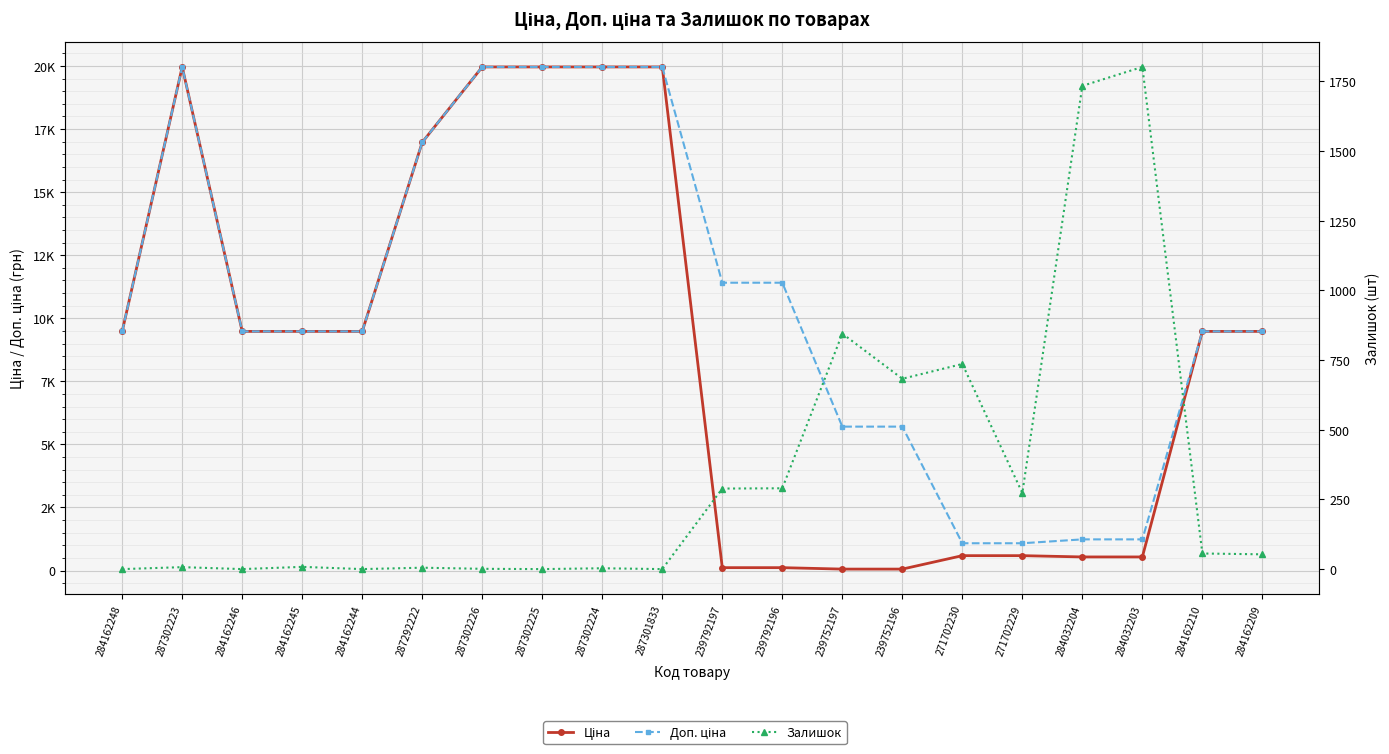

What is the difference between the Ціна values at 284162210 and 239752197?

9423.0